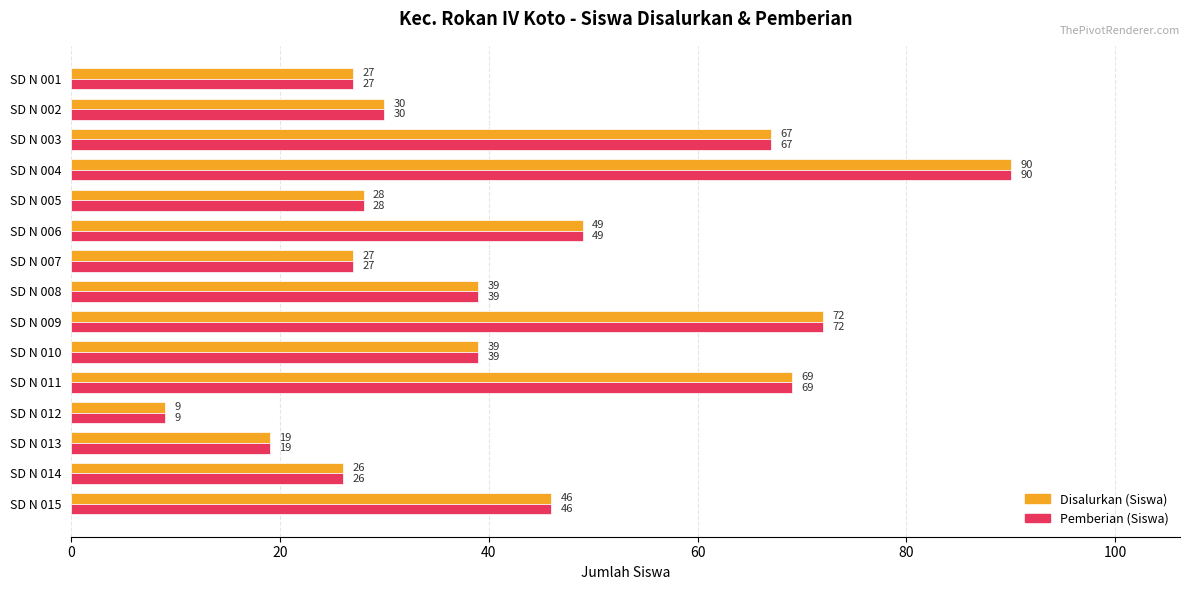

At how many categories does at least one series exceed 10?

14